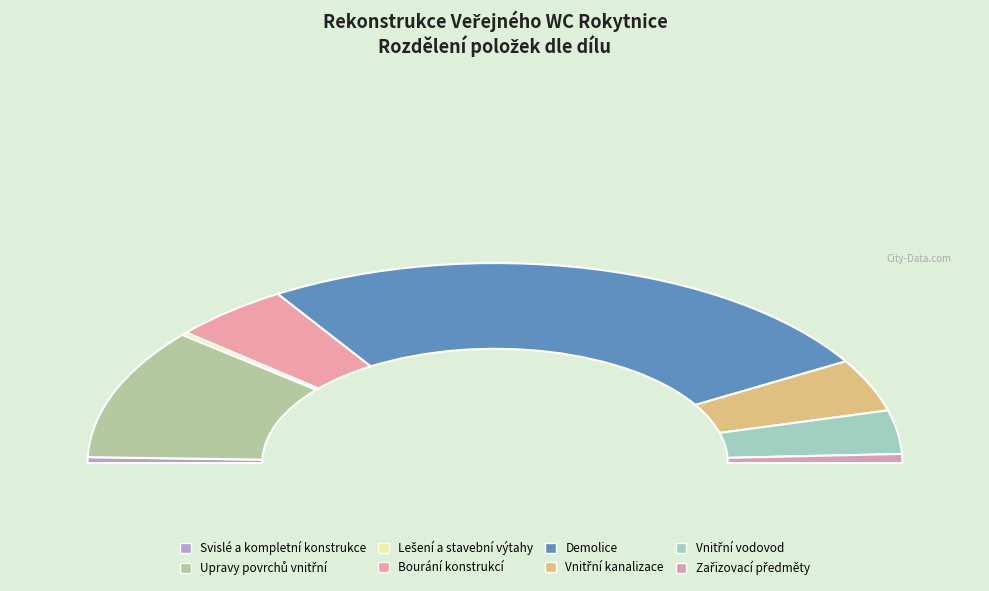

Rank the categories by value from lowest to highest.

Lešení a stavební výtahy, Svislé a kompletní konstrukce, Zařizovací předměty, Vnitřní vodovod, Vnitřní kanalizace, Bourání konstrukcí, Upravy povrchů vnitřní, Demolice